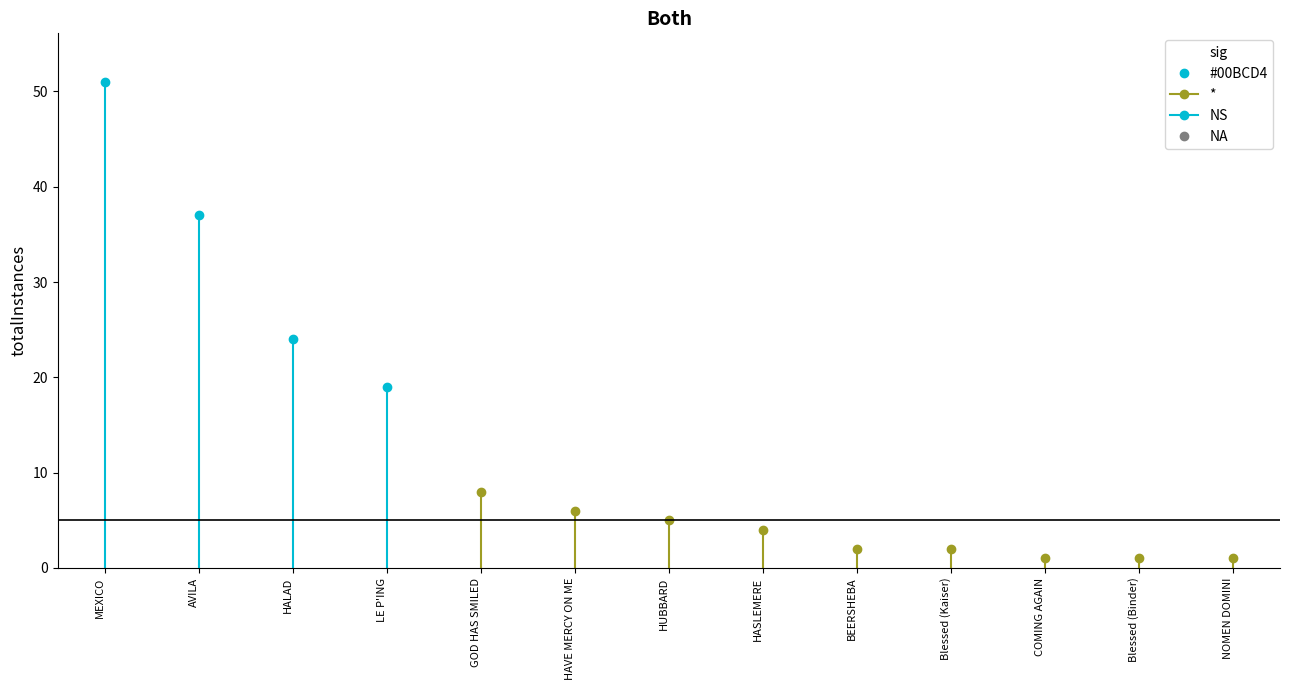

How many data points does each series have?

13